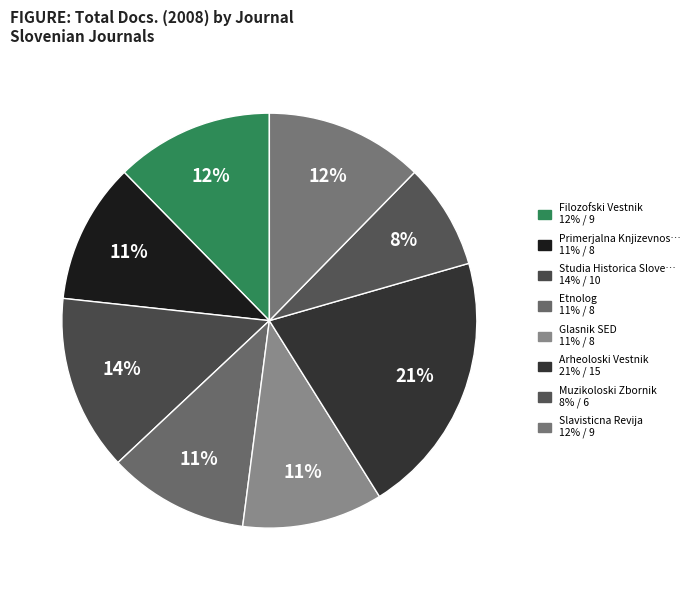

How many slices are in this pie chart?

8